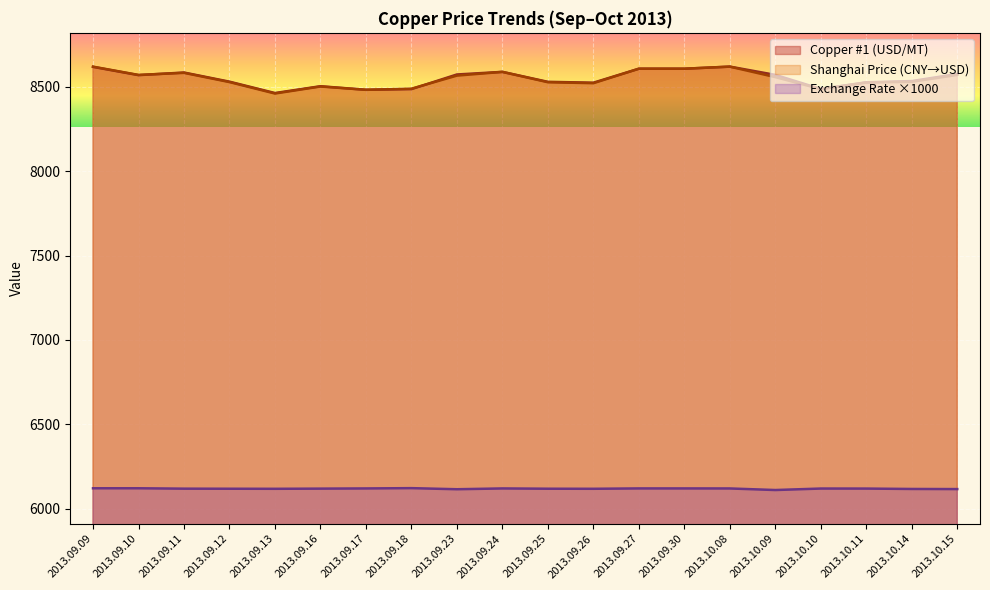

Which series ends up on top after the final intersection of Copper #1 (USD/MT) and Shanghai Price (CNY/MT)?

Copper #1 (USD/MT)